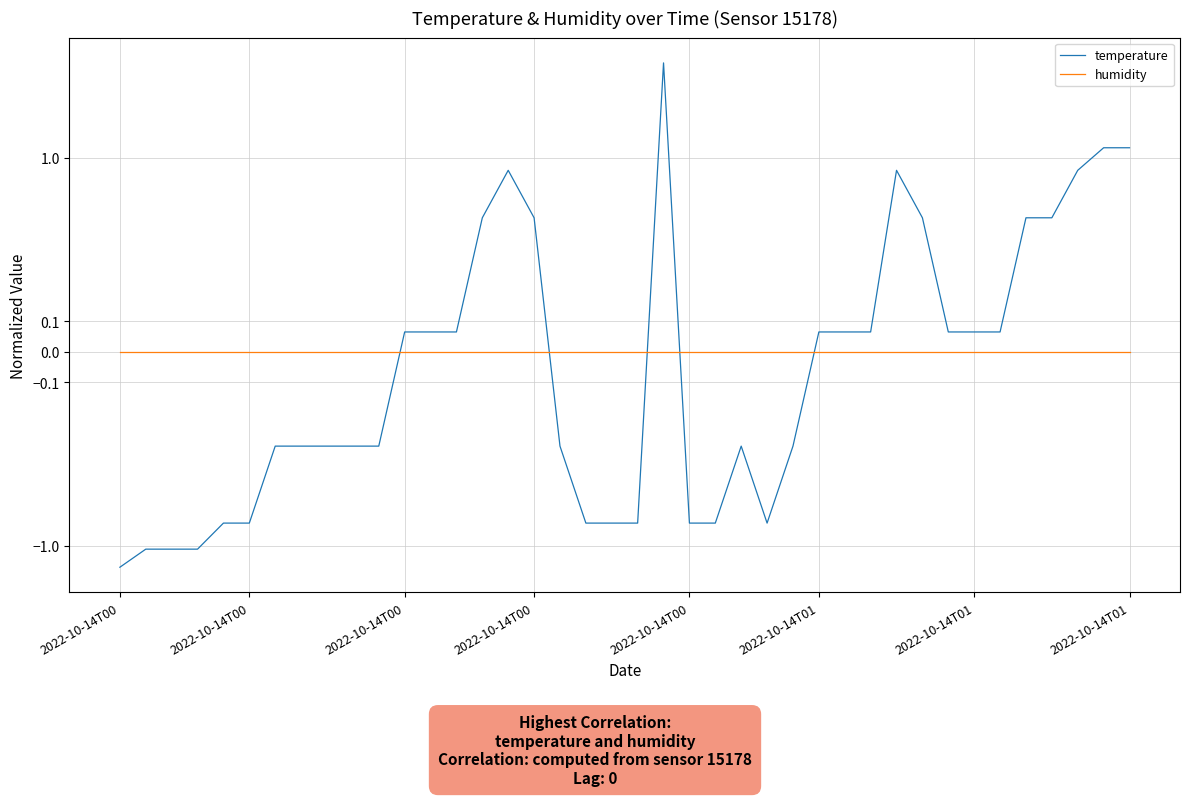

What are all the series names shown in the legend?

temperature, humidity